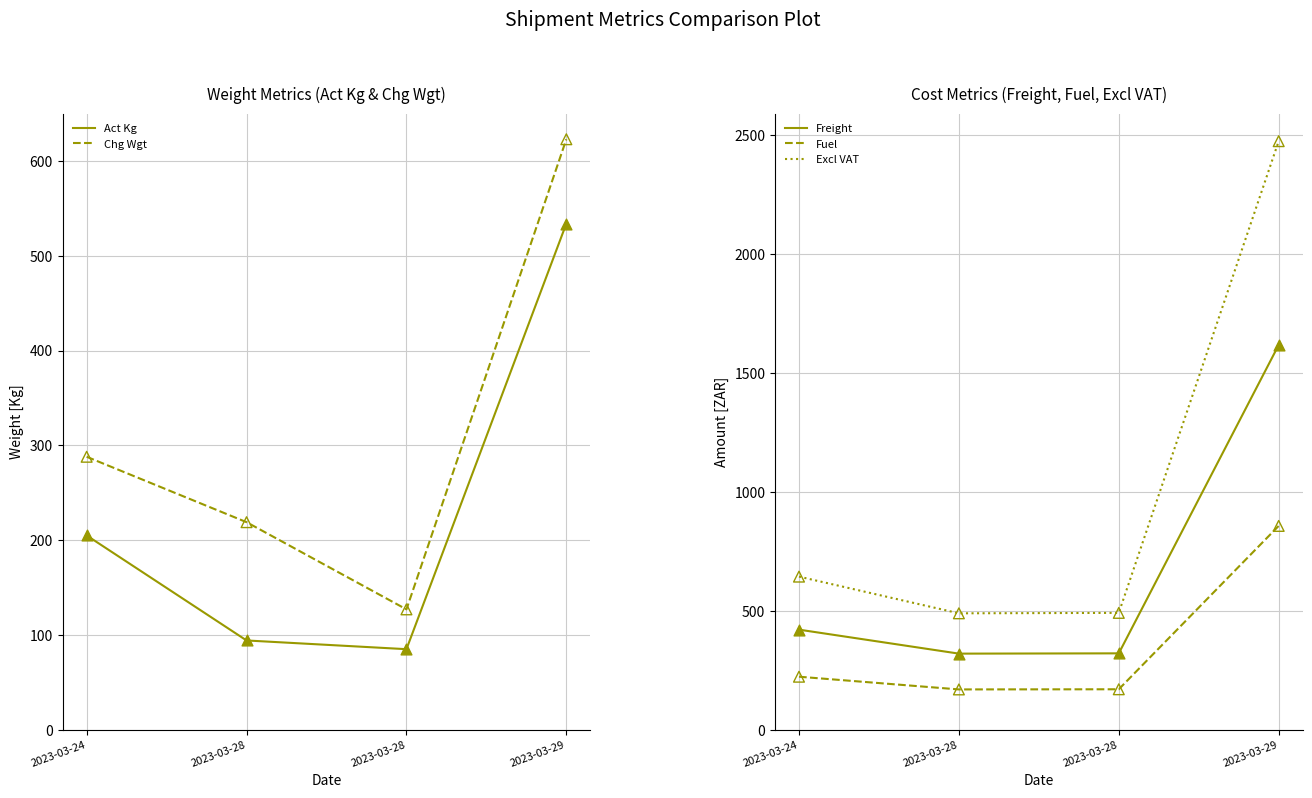

Is the value of Chg Wgt at 2023-03-29 greater than the value of Freight at 2023-03-29?

No